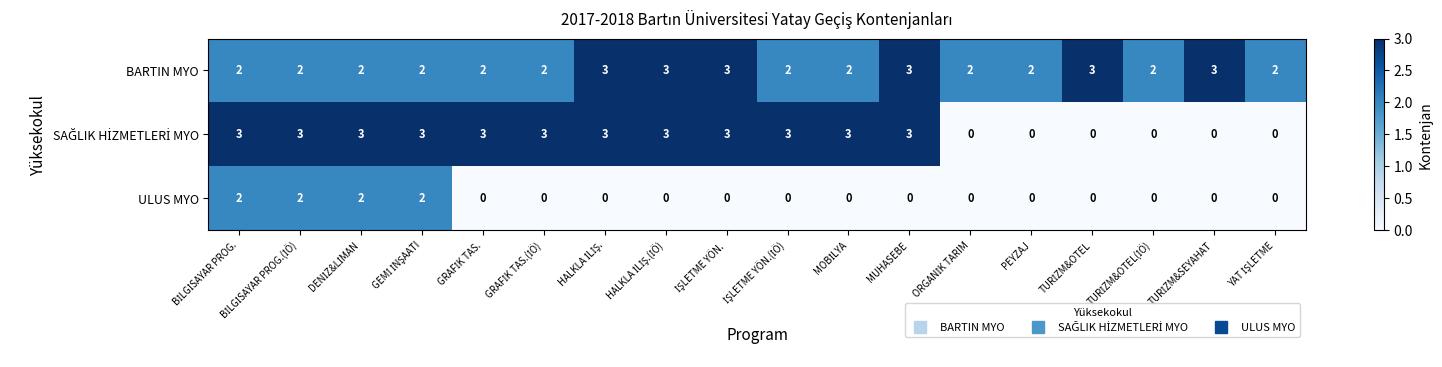

Which series has the largest total across all categories?

BARTIN MYO